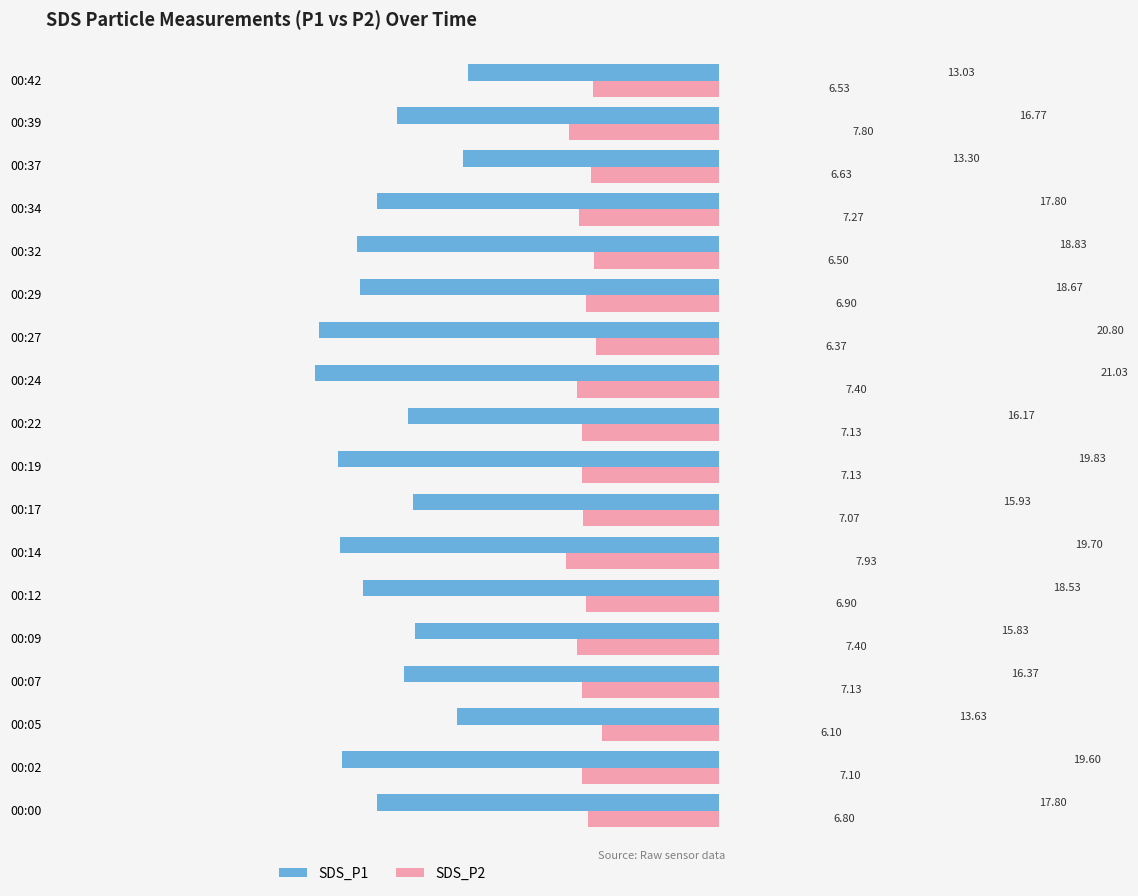

Rank the series by their maximum value, from lowest to highest.

SDS_P2, SDS_P1